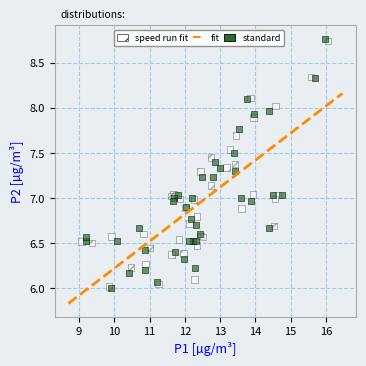

Which series has the largest Y range (max minus min)?

standard